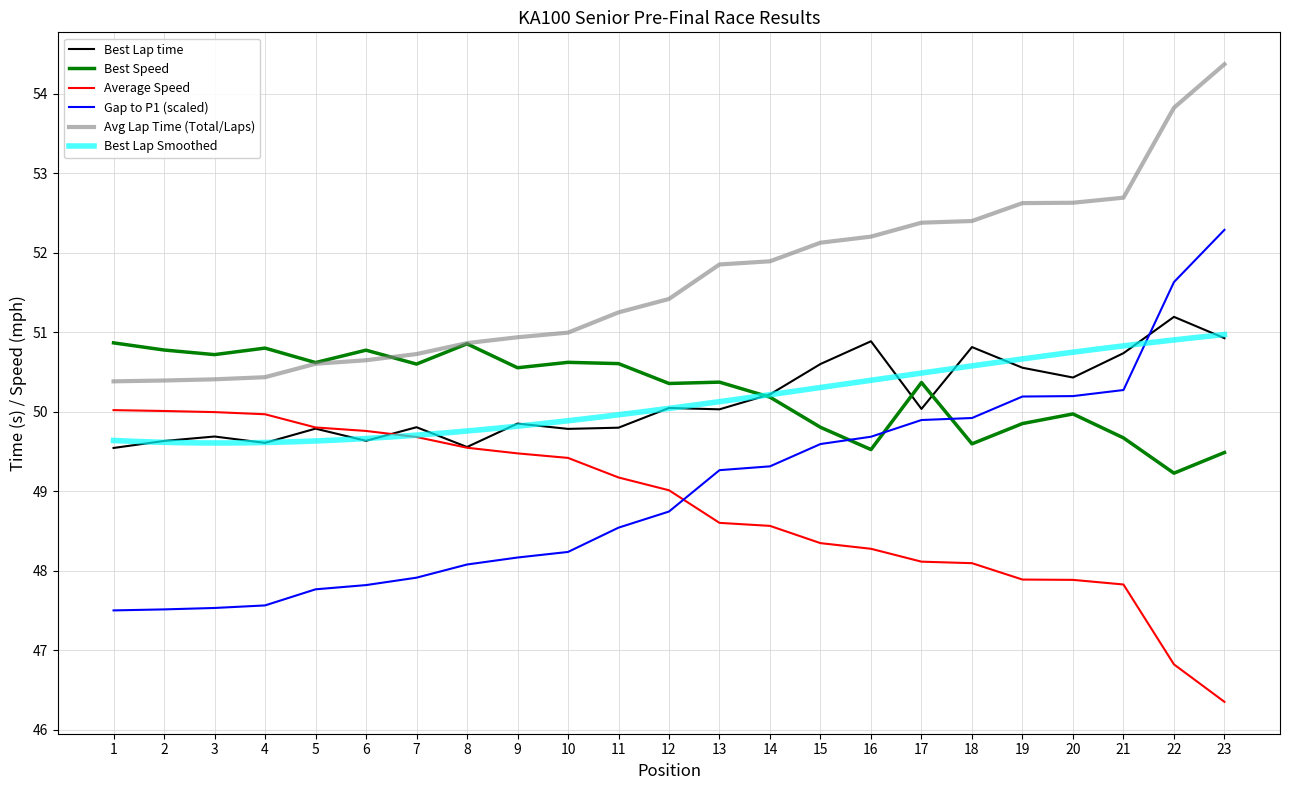

True or false: Best Speed and Average Speed intersect in this chart.

False